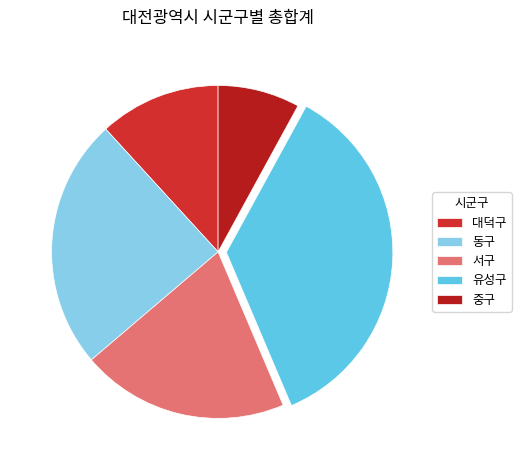

Combined, do 대덕구 and 중구 account for over 50%?

No